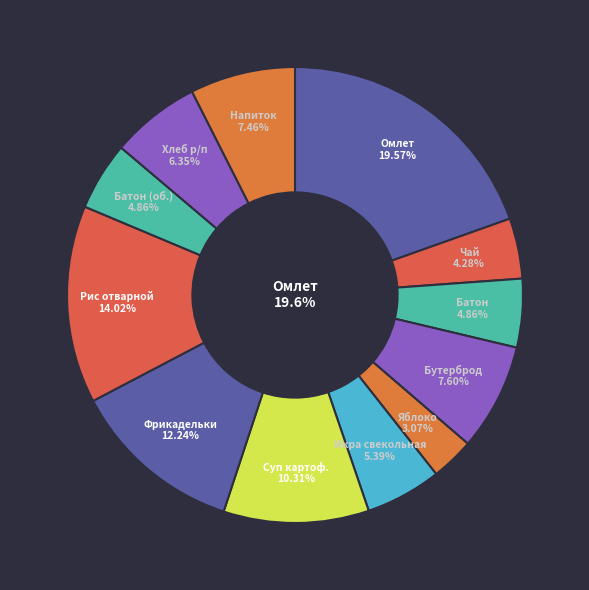

Combined, what portion of the pie is ОМЛЕТ НАТУРАЛЬНЫЙ and БУТЕРБРОД С МАСЛОМ?

27.2%